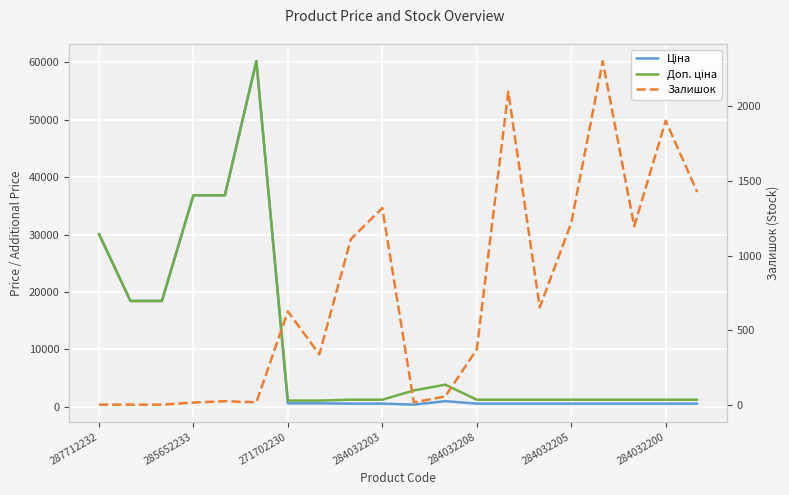

True or false: Доп. ціна has more than 0 interior local peaks.

True